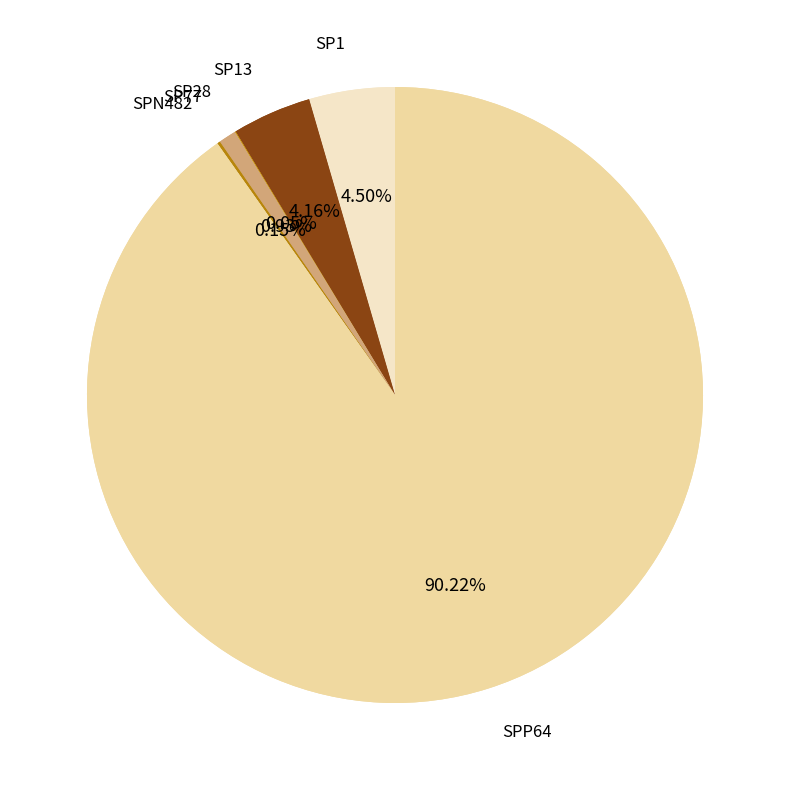

How many slices are in this pie chart?

6